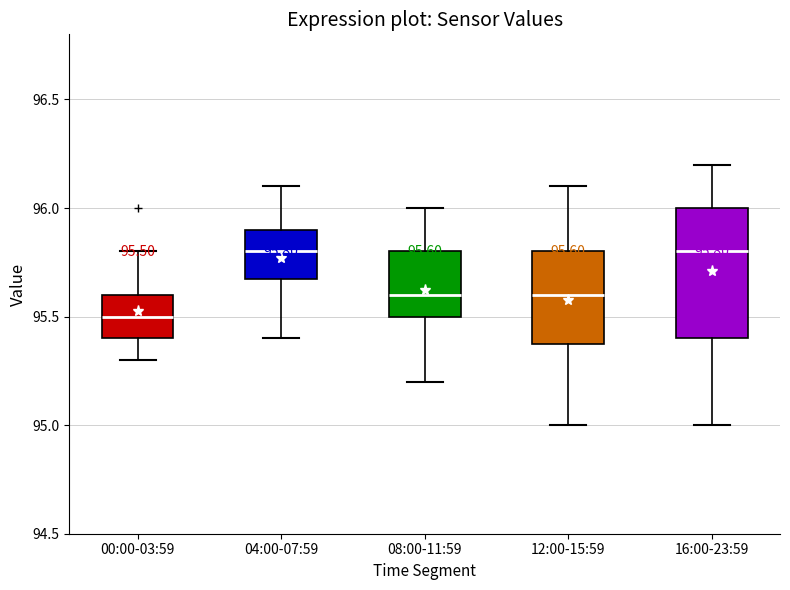

Which box has the lowest median line?

00:00-03:59